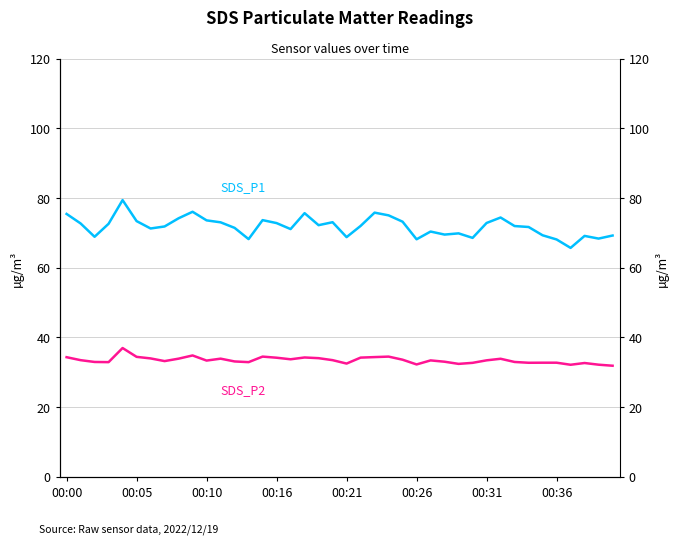

Which series has the largest range (max minus min)?

SDS_P1